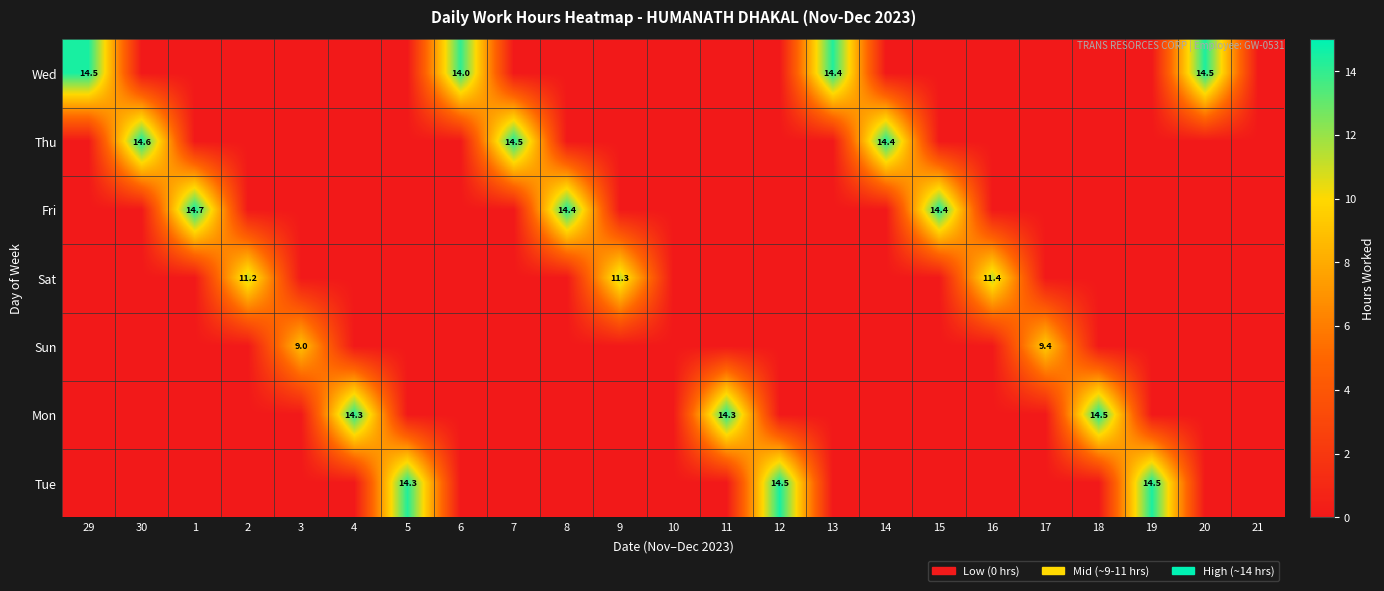

What is the total value across all series at 7?

14.5